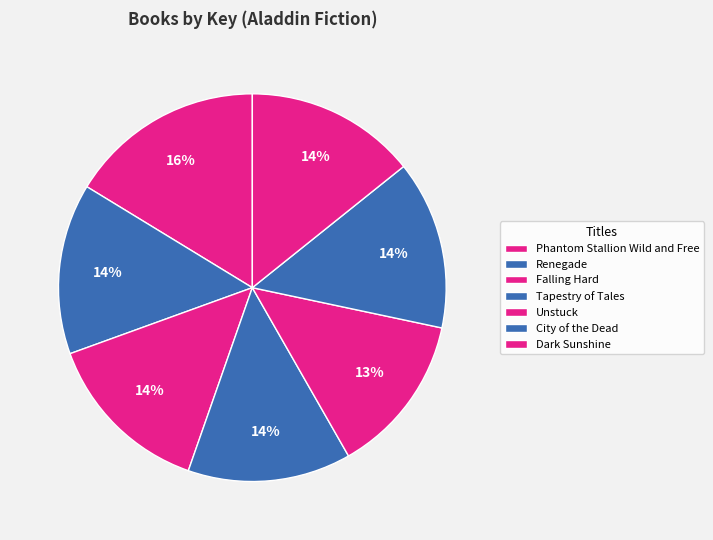

How many slices are in this pie chart?

7